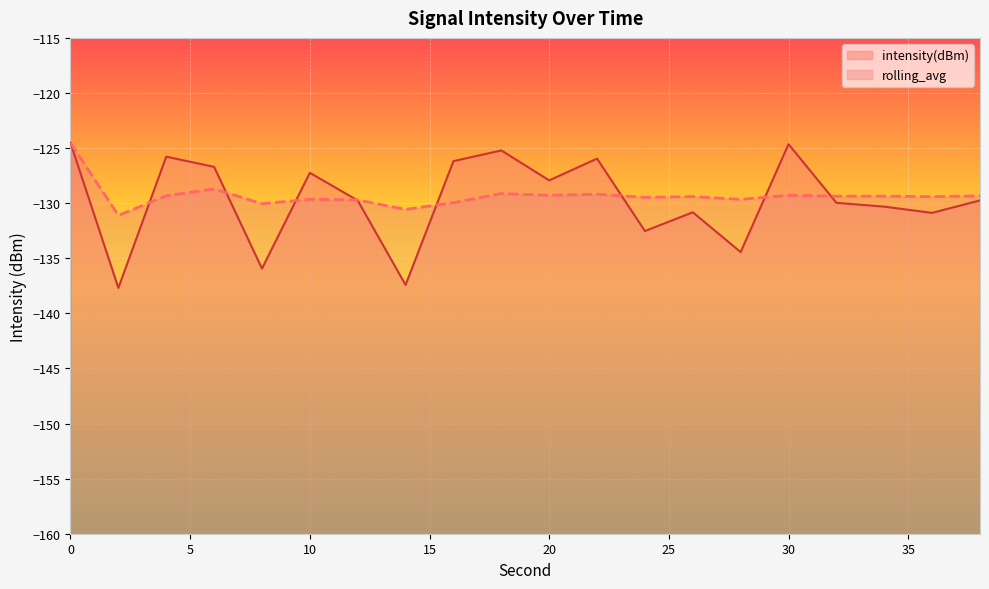

Which has a higher value, 18 or 22?

18